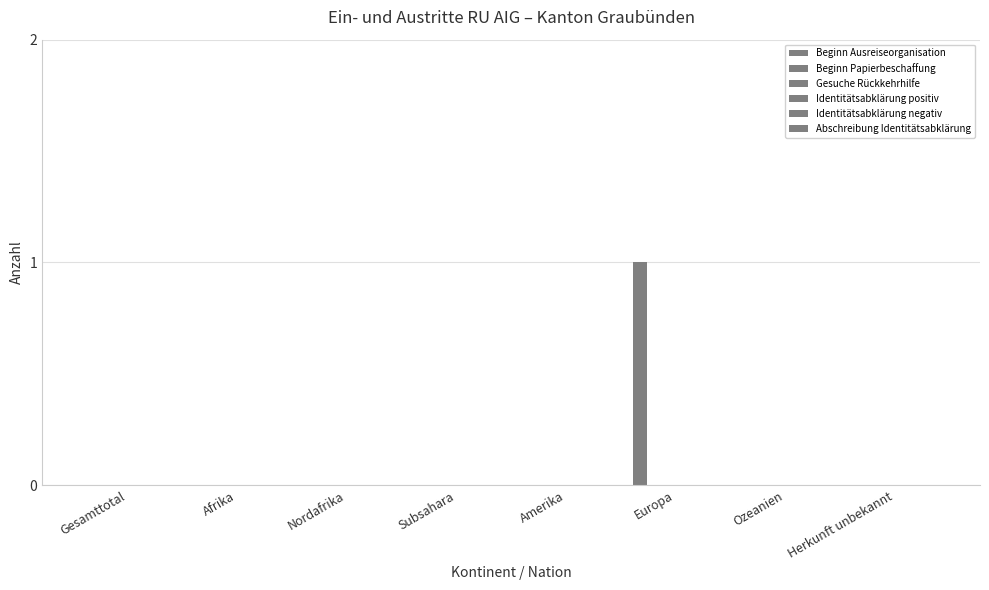

Count the number of categories in the chart.

8